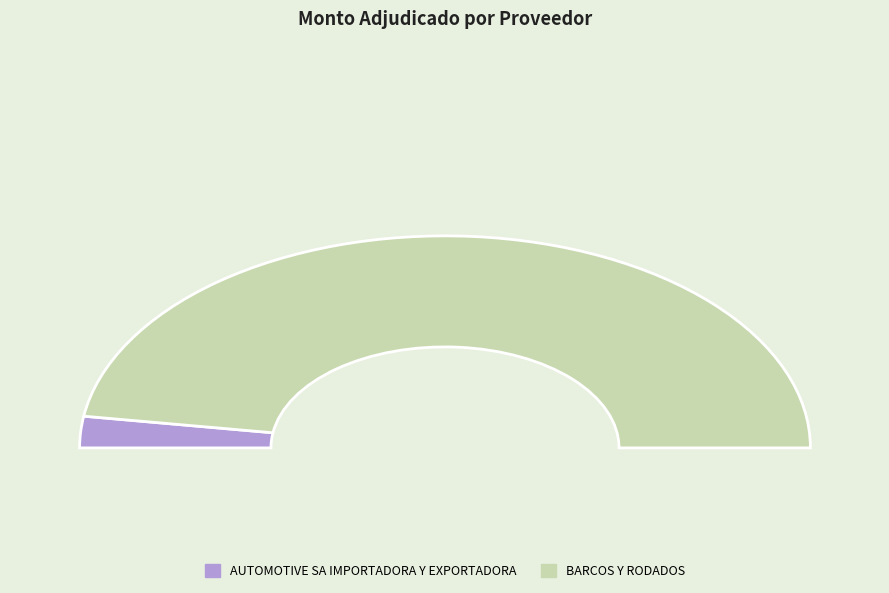

What is the majority slice?

BARCOS Y RODADOS